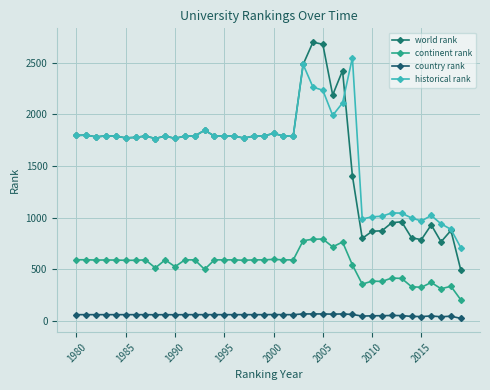

At which category does world rank reach its first local valley?

1990